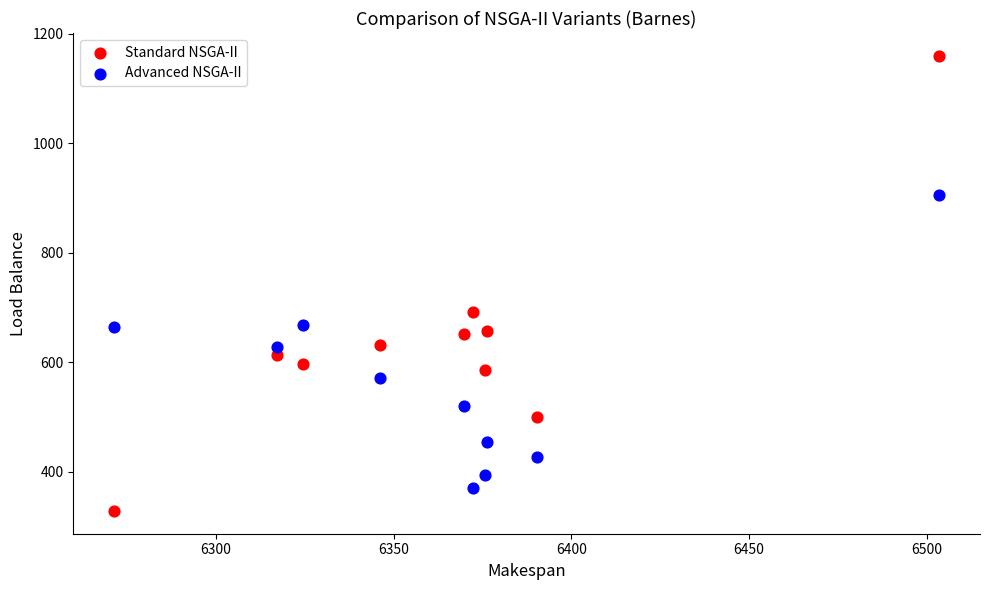

Which series has the widest spread of Y values?

Standard NSGA-II